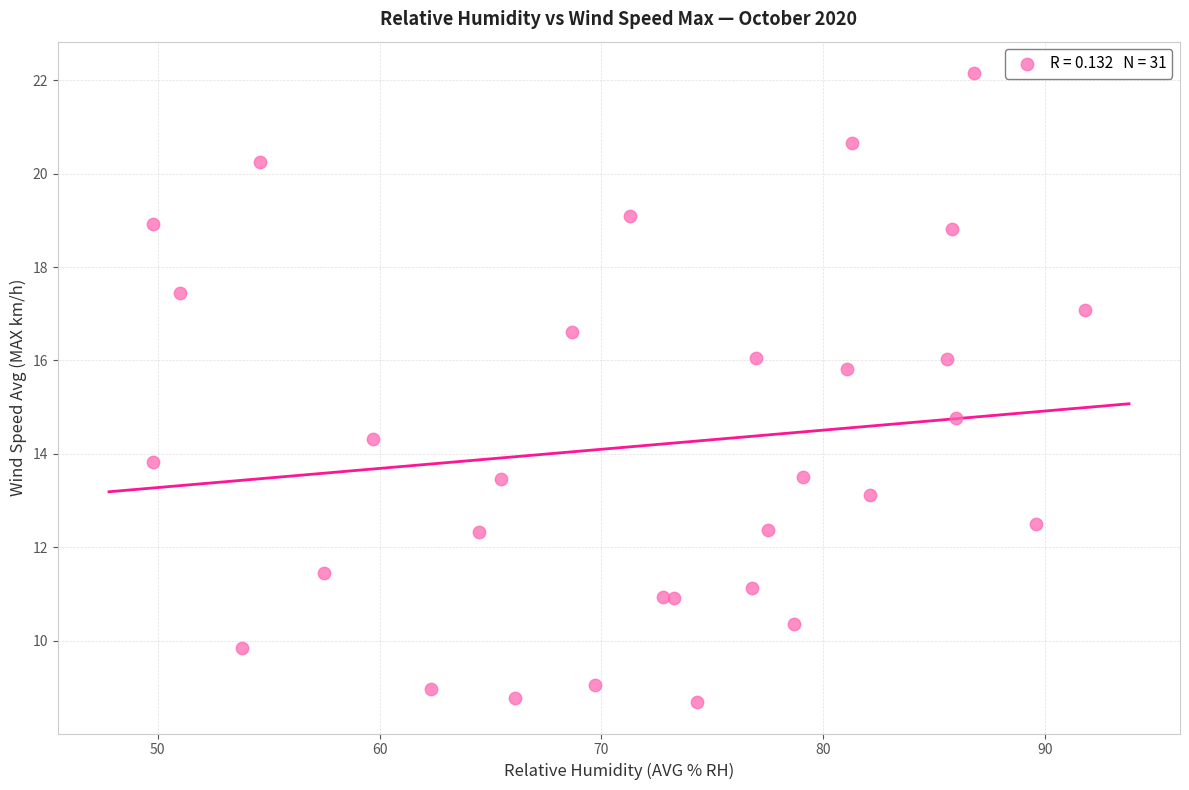

What Y value in the scatter plot is closest to 15?

14.8